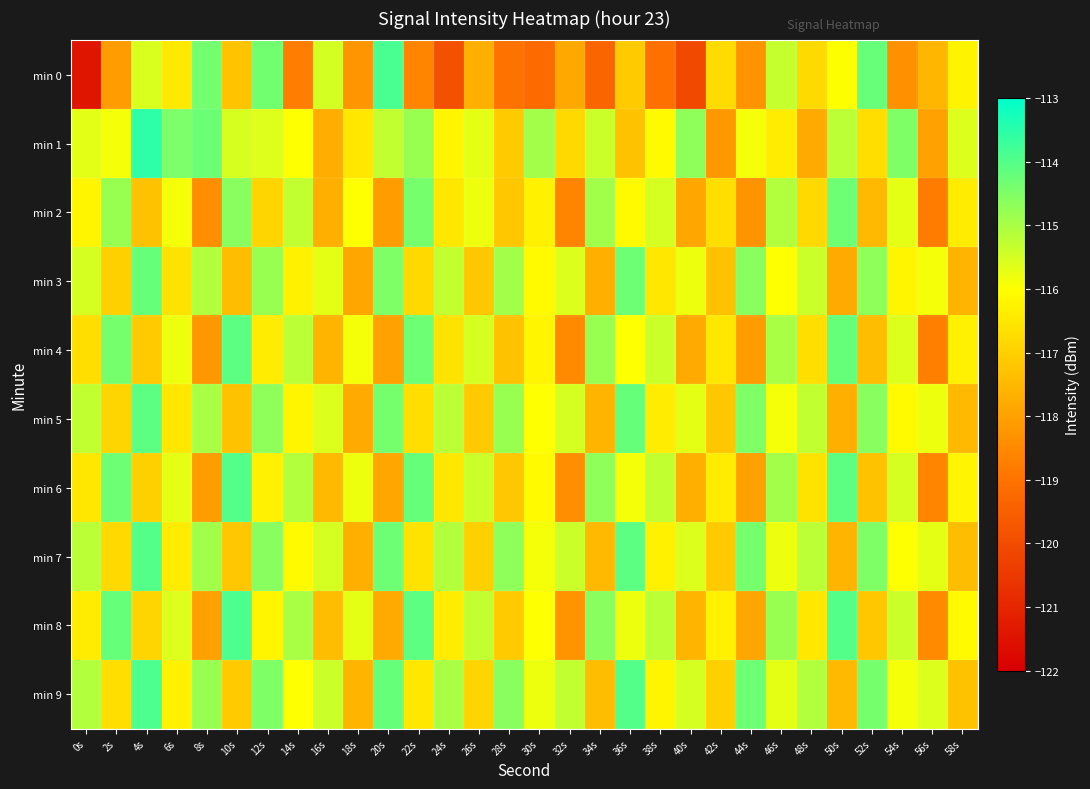

Reading left to right, extract all data points from this chart.

min 0: 0s=-121.4	2s=-118.1	4s=-115.6	6s=-116.5	8s=-114.4	10s=-117.3	12s=-114.4	14s=-118.8	16s=-115.5	18s=-118.3	20s=-113.9	22s=-118.6	24s=-119.9	26s=-117.7	28s=-119.0	30s=-119.2	32s=-117.8	34s=-119.4	36s=-117.1	38s=-119.0	40s=-120.1	42s=-116.8	44s=-118.3	46s=-115.3	48s=-116.8	50s=-116.0	52s=-114.2	54s=-118.3	56s=-117.5	58s=-116.2
min 1: 0s=-115.7	2s=-115.9	4s=-113.5	6s=-114.5	8s=-114.3	10s=-115.5	12s=-115.6	14s=-116.0	16s=-117.7	18s=-116.5	20s=-115.3	22s=-114.8	24s=-116.2	26s=-115.7	28s=-117.1	30s=-114.9	32s=-116.8	34s=-115.4	36s=-117.3	38s=-116.1	40s=-114.7	42s=-118.2	44s=-115.9	46s=-116.4	48s=-117.8	50s=-115.2	52s=-116.7	54s=-114.5	56s=-118.0	58s=-115.6
min 2: 0s=-116.2	2s=-114.8	4s=-117.3	6s=-115.9	8s=-118.4	10s=-114.6	12s=-116.9	14s=-115.3	16s=-117.7	18s=-116.0	20s=-118.1	22s=-114.4	24s=-116.5	26s=-115.8	28s=-117.2	30s=-116.3	32s=-118.6	34s=-114.9	36s=-116.1	38s=-115.5	40s=-117.9	42s=-116.7	44s=-118.3	46s=-115.1	48s=-116.8	50s=-114.3	52s=-117.5	54s=-115.7	56s=-118.8	58s=-116.4
min 3: 0s=-115.5	2s=-117.0	4s=-114.2	6s=-116.6	8s=-115.1	10s=-117.4	12s=-114.8	14s=-116.3	16s=-115.7	18s=-117.9	20s=-114.5	22s=-116.8	24s=-115.3	26s=-117.2	28s=-114.9	30s=-116.1	32s=-115.6	34s=-117.7	36s=-114.3	38s=-116.5	40s=-115.8	42s=-117.3	44s=-114.6	46s=-116.0	48s=-115.4	50s=-117.8	52s=-114.7	54s=-116.2	56s=-115.9	58s=-117.6
min 4: 0s=-116.7	2s=-114.4	4s=-117.1	6s=-115.8	8s=-118.2	10s=-114.1	12s=-116.4	14s=-115.2	16s=-117.6	18s=-115.9	20s=-118.0	22s=-114.3	24s=-116.6	26s=-115.5	28s=-117.3	30s=-116.2	32s=-118.5	34s=-114.8	36s=-116.0	38s=-115.4	40s=-117.8	42s=-116.5	44s=-118.1	46s=-115.0	48s=-116.7	50s=-114.2	52s=-117.4	54s=-115.6	56s=-118.7	58s=-116.3
min 5: 0s=-115.3	2s=-116.9	4s=-114.1	6s=-116.5	8s=-115.0	10s=-117.3	12s=-114.7	14s=-116.2	16s=-115.6	18s=-117.8	20s=-114.4	22s=-116.7	24s=-115.2	26s=-117.1	28s=-114.8	30s=-116.0	32s=-115.5	34s=-117.6	36s=-114.2	38s=-116.4	40s=-115.7	42s=-117.2	44s=-114.5	46s=-115.9	48s=-115.3	50s=-117.7	52s=-114.6	54s=-116.1	56s=-115.8	58s=-117.5
min 6: 0s=-116.5	2s=-114.3	4s=-117.0	6s=-115.7	8s=-118.1	10s=-114.0	12s=-116.3	14s=-115.1	16s=-117.5	18s=-115.8	20s=-117.9	22s=-114.2	24s=-116.5	26s=-115.4	28s=-117.2	30s=-116.1	32s=-118.4	34s=-114.7	36s=-115.9	38s=-115.3	40s=-117.7	42s=-116.4	44s=-118.0	46s=-114.9	48s=-116.6	50s=-114.1	52s=-117.3	54s=-115.5	56s=-118.6	58s=-116.2
min 7: 0s=-115.2	2s=-116.8	4s=-114.0	6s=-116.4	8s=-114.9	10s=-117.2	12s=-114.6	14s=-116.1	16s=-115.5	18s=-117.7	20s=-114.3	22s=-116.6	24s=-115.1	26s=-117.0	28s=-114.7	30s=-115.9	32s=-115.4	34s=-117.5	36s=-114.1	38s=-116.3	40s=-115.6	42s=-117.1	44s=-114.4	46s=-115.8	48s=-115.2	50s=-117.6	52s=-114.5	54s=-116.0	56s=-115.7	58s=-117.4
min 8: 0s=-116.4	2s=-114.2	4s=-116.9	6s=-115.6	8s=-118.0	10s=-113.9	12s=-116.2	14s=-115.0	16s=-117.4	18s=-115.7	20s=-117.8	22s=-114.1	24s=-116.4	26s=-115.3	28s=-117.1	30s=-116.0	32s=-118.3	34s=-114.6	36s=-115.8	38s=-115.2	40s=-117.6	42s=-116.3	44s=-117.9	46s=-114.8	48s=-116.5	50s=-114.0	52s=-117.2	54s=-115.4	56s=-118.5	58s=-116.1
min 9: 0s=-115.1	2s=-116.7	4s=-113.9	6s=-116.3	8s=-114.8	10s=-117.1	12s=-114.5	14s=-116.0	16s=-115.4	18s=-117.6	20s=-114.2	22s=-116.5	24s=-115.0	26s=-116.9	28s=-114.6	30s=-115.8	32s=-115.3	34s=-117.4	36s=-114.0	38s=-116.2	40s=-115.5	42s=-117.0	44s=-114.3	46s=-115.7	48s=-115.1	50s=-117.5	52s=-114.4	54s=-115.9	56s=-115.6	58s=-117.3